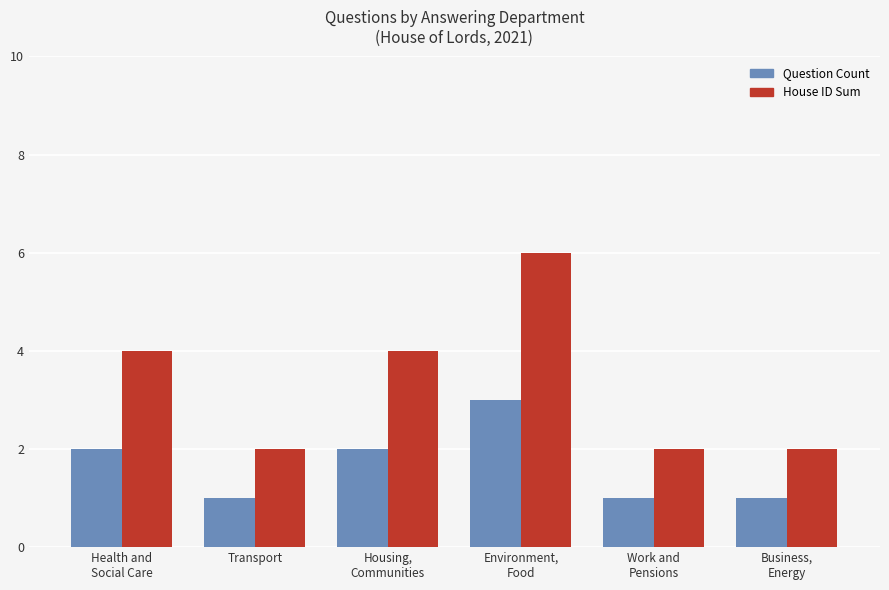

What is the value of the House ID Sum bar at the 1st from the left?

4